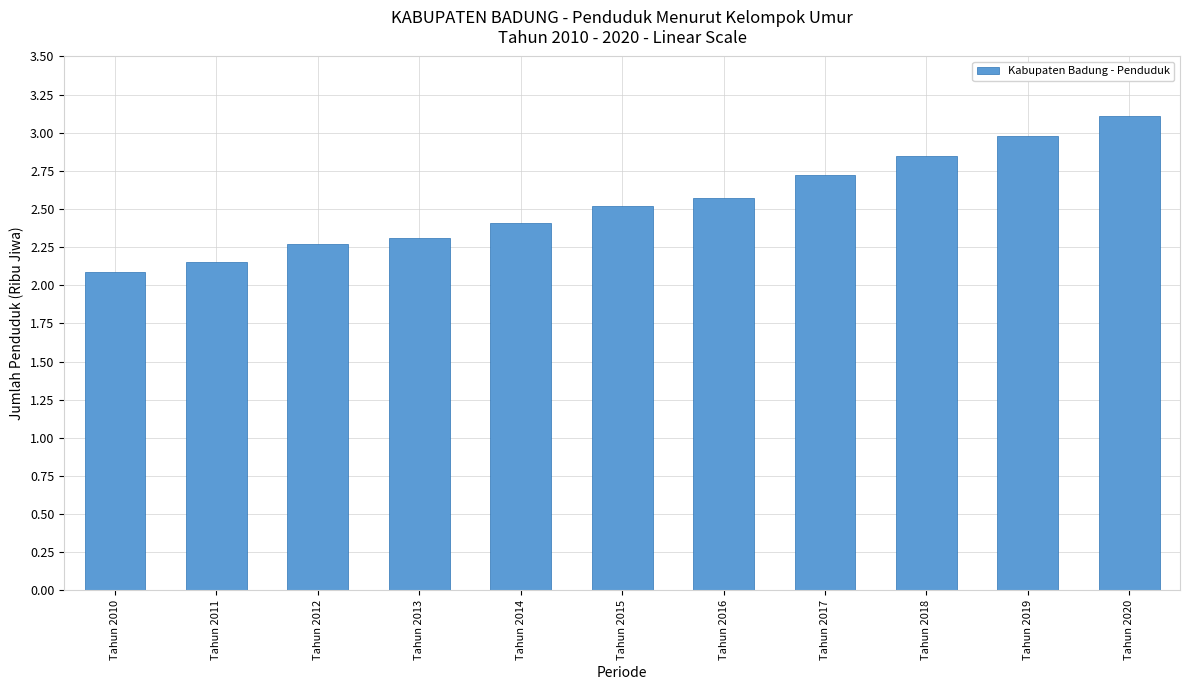

What is the difference between the maximum and minimum values?

1.0